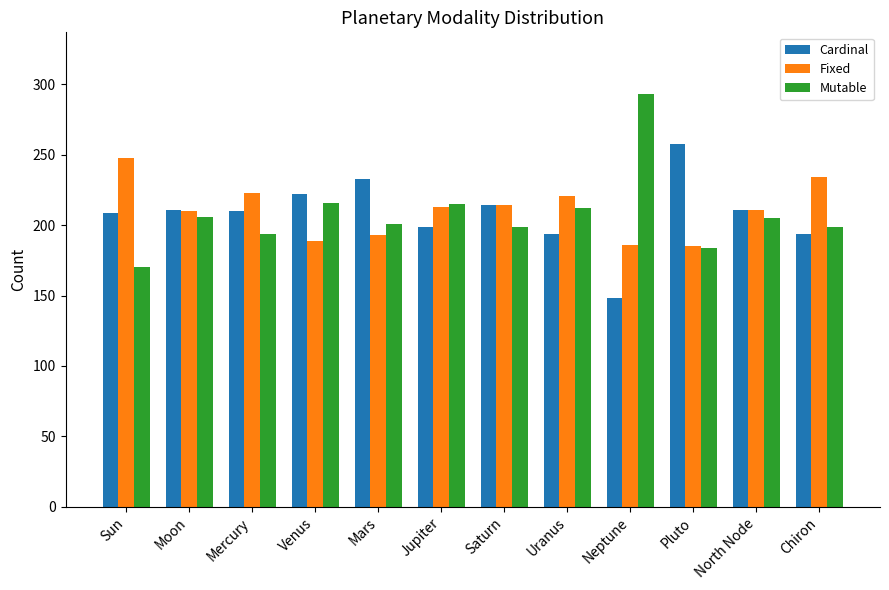

The value of Mutable at Pluto is 184. True or false?

True